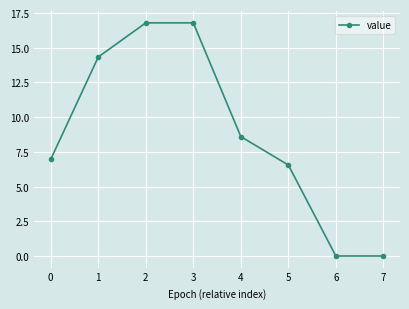

What is the sum of the values at 0 and 3?

23.8